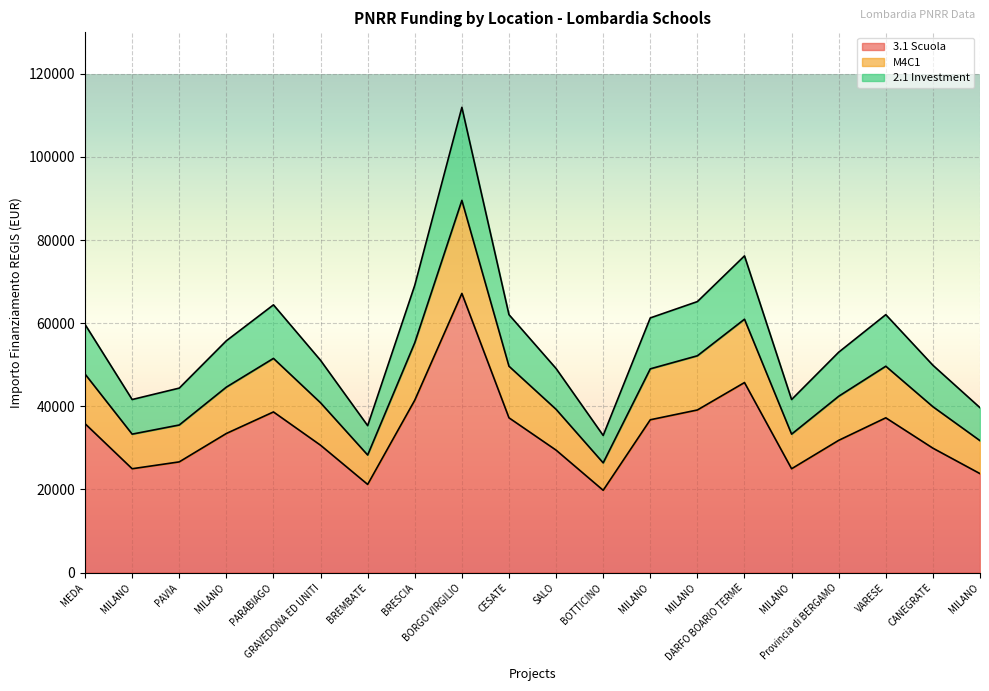

What is the spread (max minus min) of values at VARESE?

24825.2